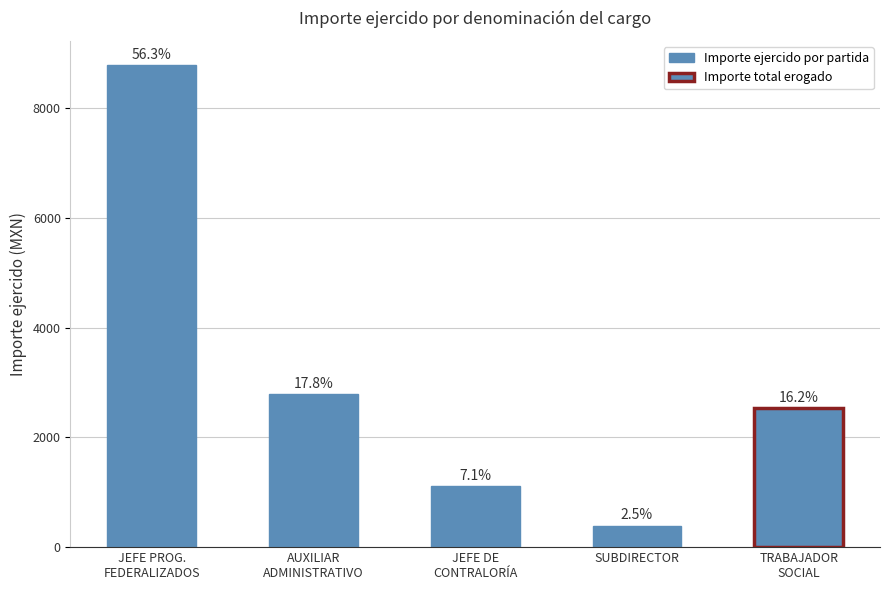

Reading left to right, list all the values displayed in this chart.

8787	2782	1116	390	2534